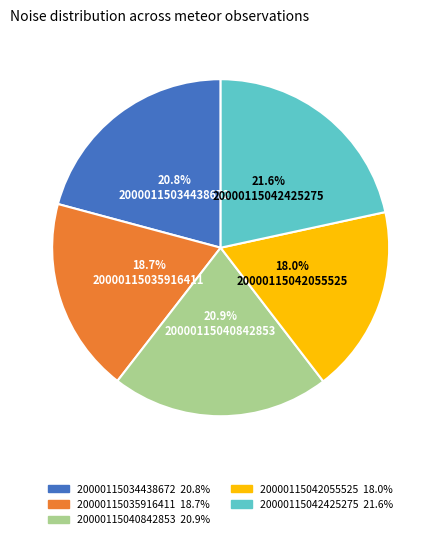

Do 20000115034438672 and 20000115035916411 together represent more than half of the pie?

No